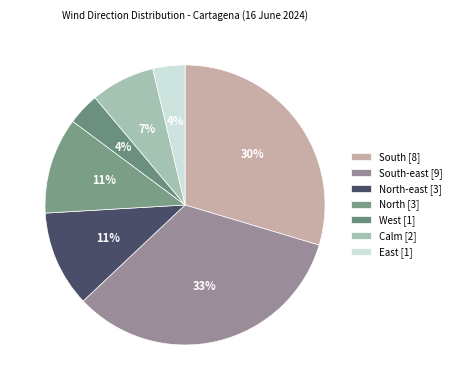

Count the number of slices in the pie.

7